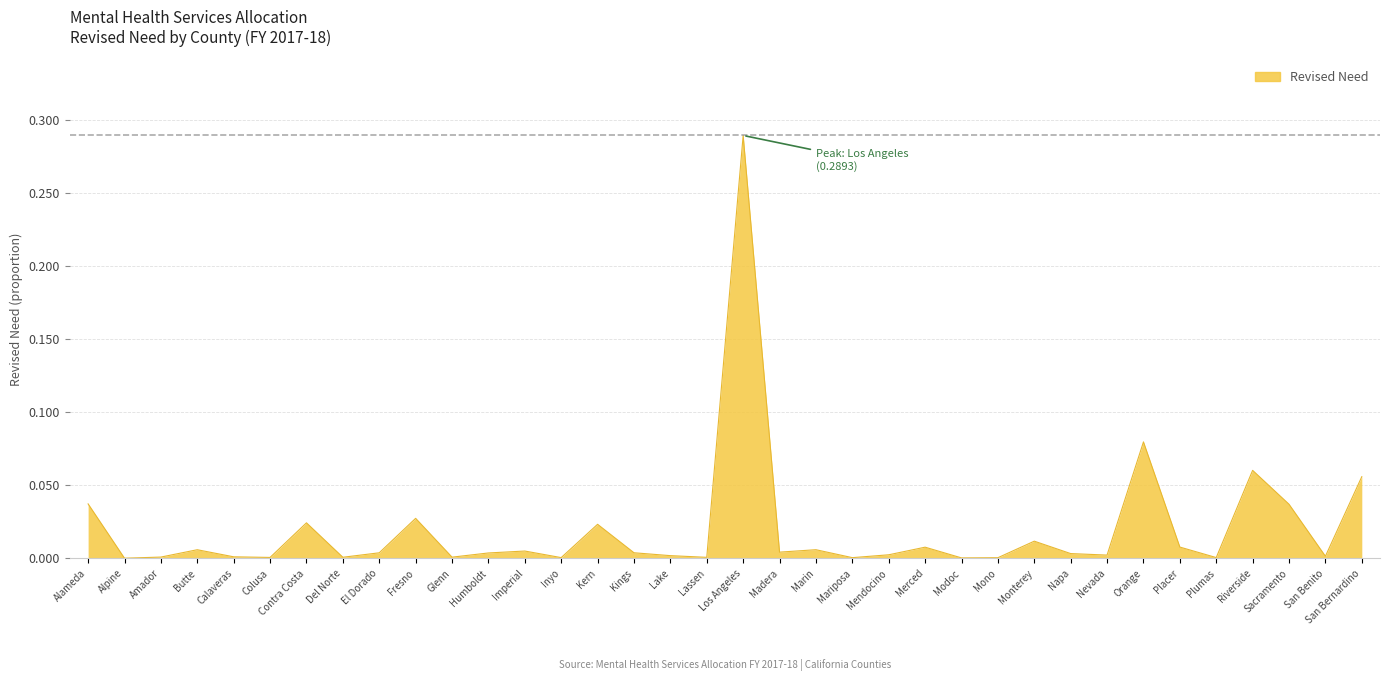

Reading left to right, what are all the values shown in this chart?

Alameda=0.0	Alpine=0.0	Amador=0.0	Butte=0.0	Calaveras=0.0	Colusa=0.0	Contra Costa=0.0	Del Norte=0.0	El Dorado=0.0	Fresno=0.0	Glenn=0.0	Humboldt=0.0	Imperial=0.0	Inyo=0.0	Kern=0.0	Kings=0.0	Lake=0.0	Lassen=0.0	Los Angeles=0.3	Madera=0.0	Marin=0.0	Mariposa=0.0	Mendocino=0.0	Merced=0.0	Modoc=0.0	Mono=0.0	Monterey=0.0	Napa=0.0	Nevada=0.0	Orange=0.1	Placer=0.0	Plumas=0.0	Riverside=0.1	Sacramento=0.0	San Benito=0.0	San Bernardino=0.1